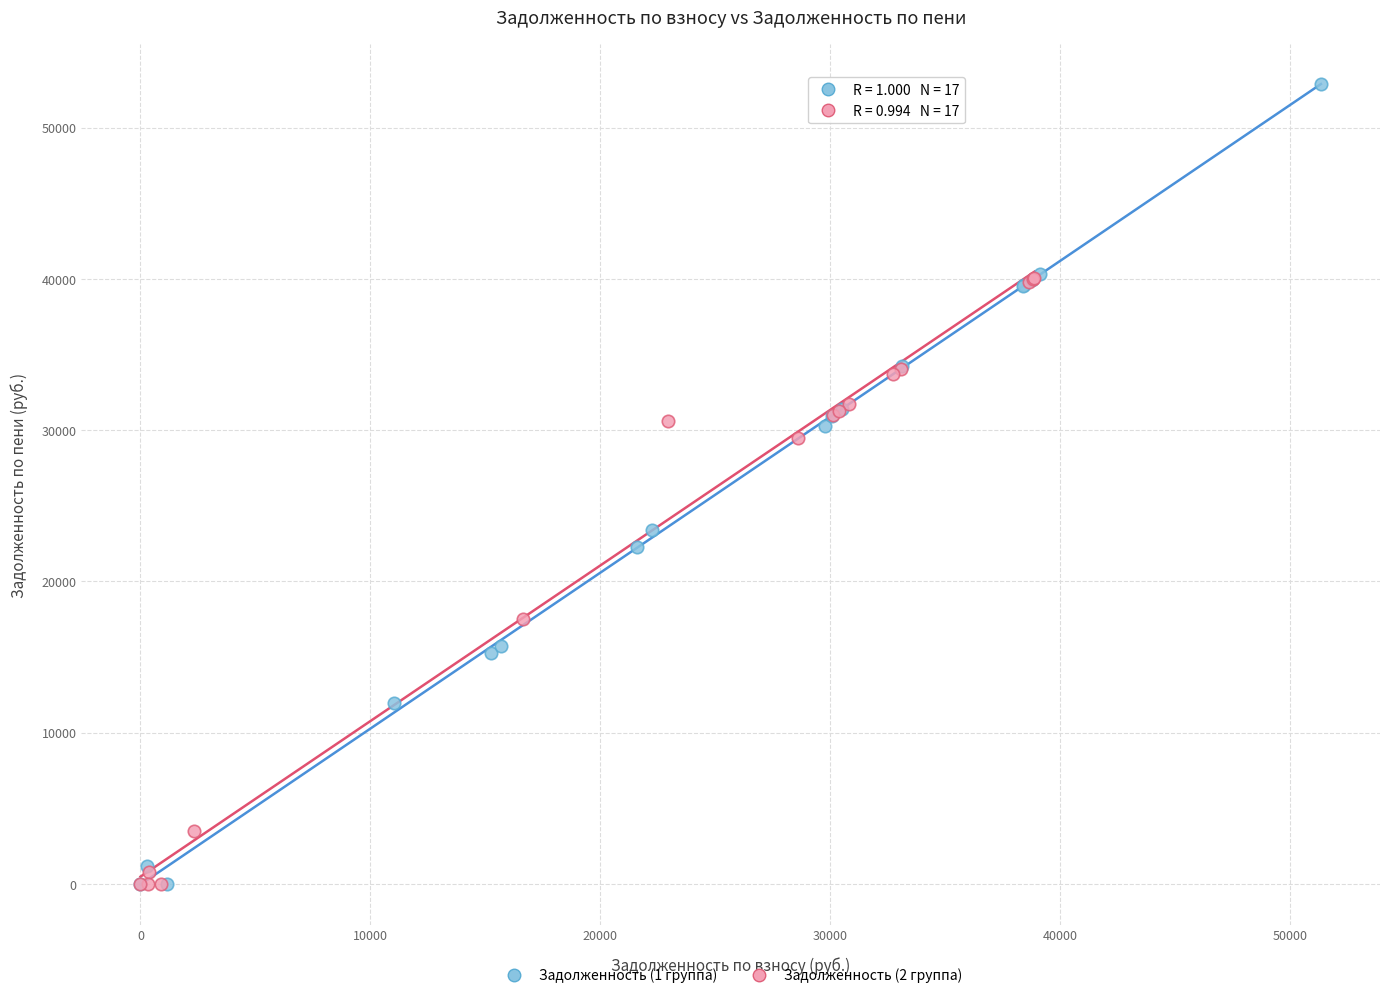

Which series has the widest spread of Y values?

Задолженность (1 группа)